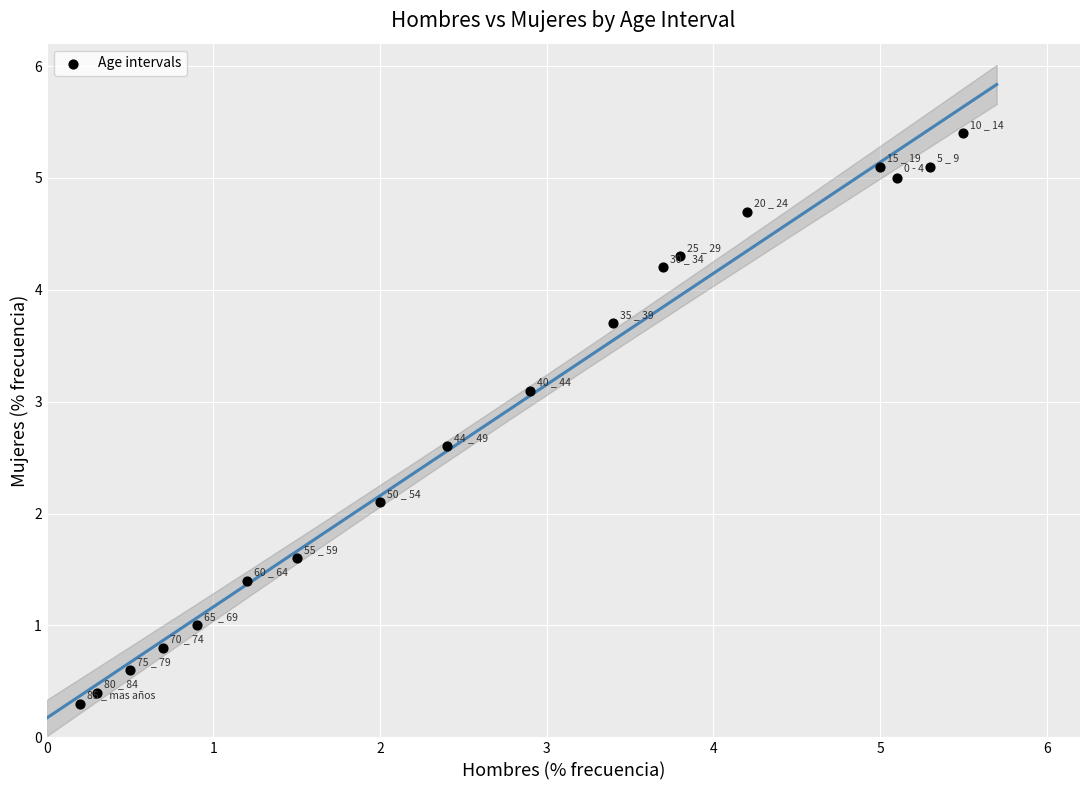

What is the range of Y values (max minus min)?

5.1